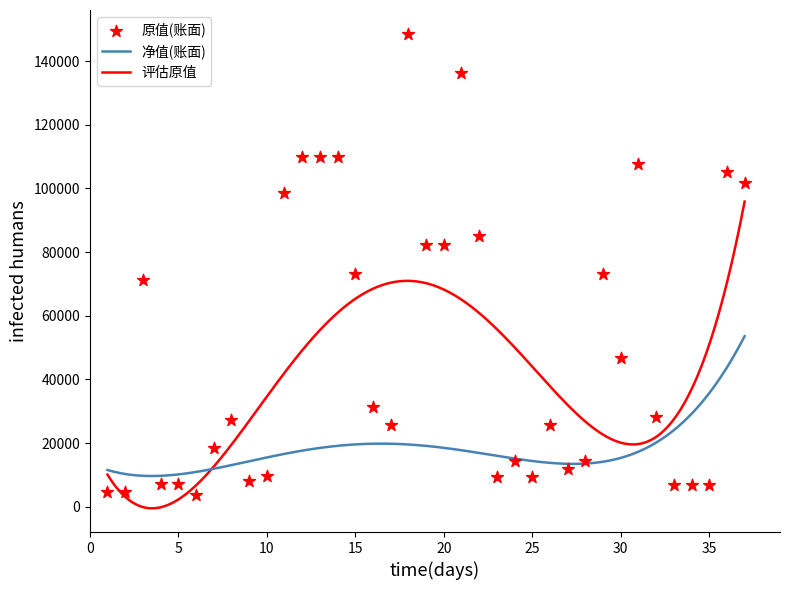

At how many categories does at least one series exceed 128439?

2